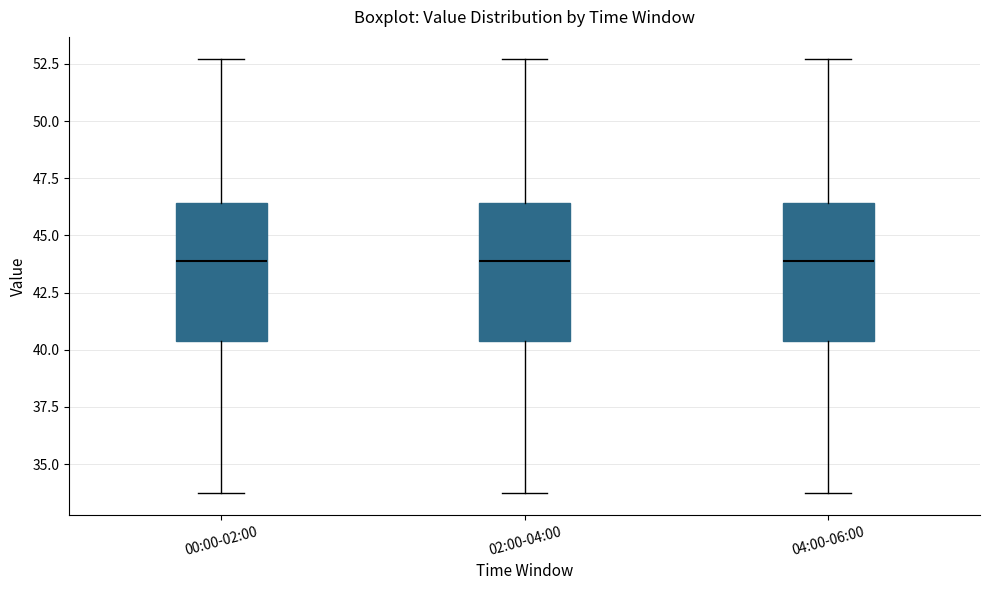

Reading left to right, transcribe this box plot: for each box, give where its median line is, the range the box spans, and where its two whiskers end, as read against the y-axis. The values are not printed on the chart, so give them approximately, as read against the axis.

00:00-02:00: median 44.0, box 40.5 to 46.5, whiskers 33.5 to 52.5
02:00-04:00: median 44.0, box 40.5 to 46.5, whiskers 33.5 to 52.5
04:00-06:00: median 44.0, box 40.5 to 46.5, whiskers 33.5 to 52.5